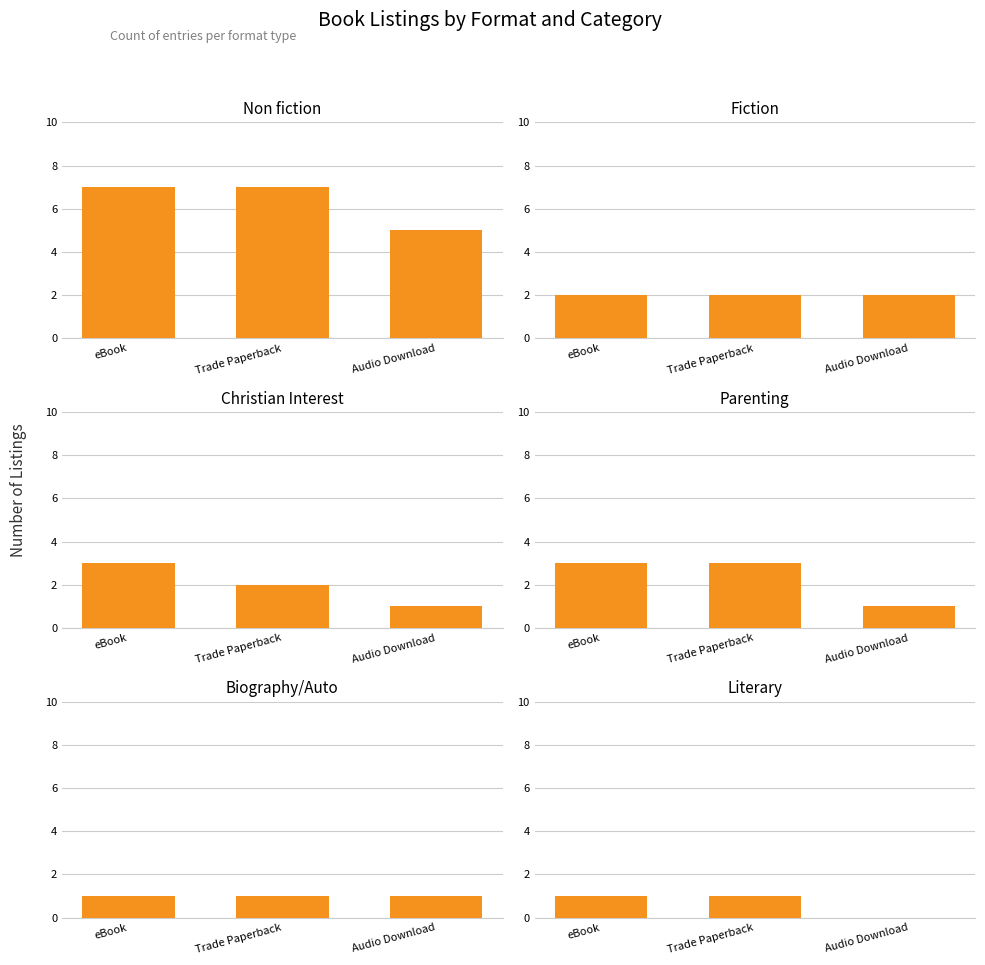

Which has a higher value, Trade Paperback or eBook?

Trade Paperback